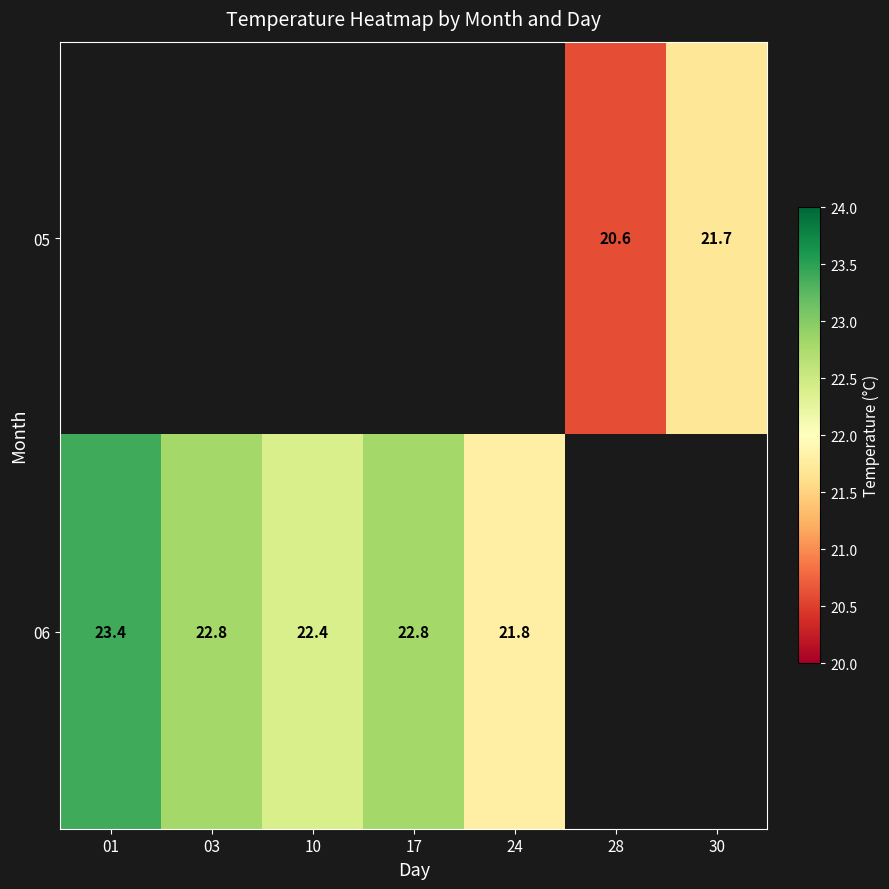

What is the difference between the 06 values at 17 and 10?

0.4